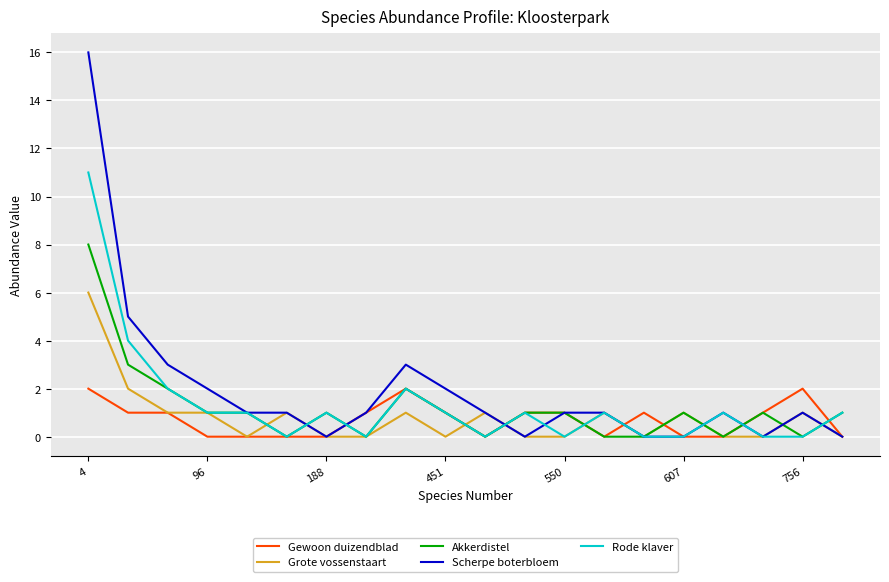

Which series has the largest range (max minus min)?

Scherpe boterbloem